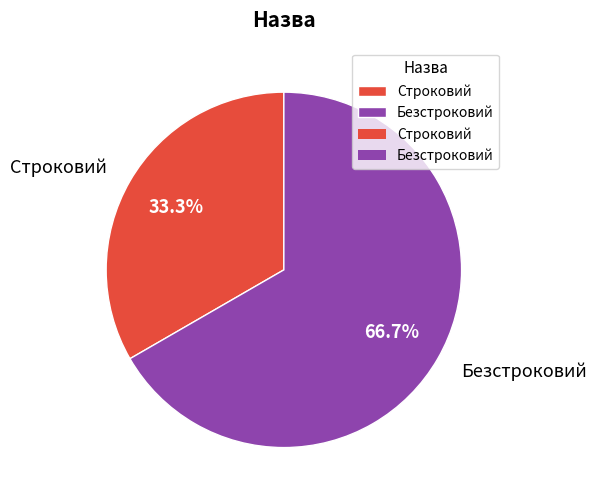

Which has a higher value, Строковий or Безстроковий?

Безстроковий